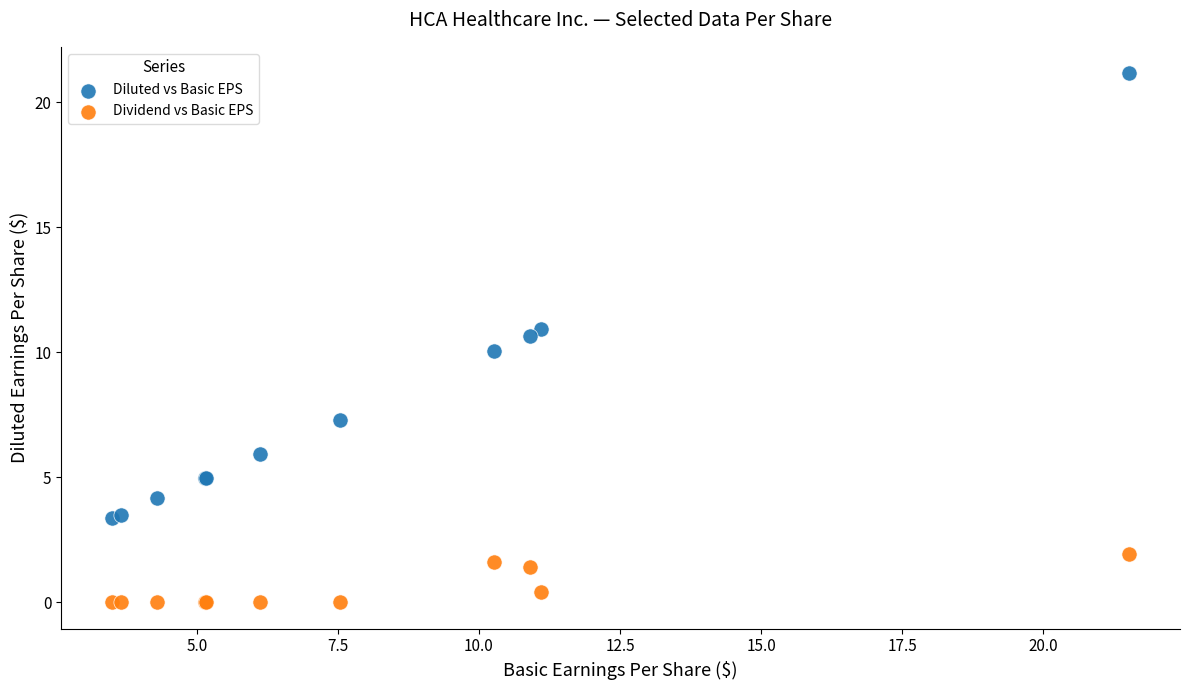

What are all the series names shown in the legend?

Diluted vs Basic EPS, Dividend vs Basic EPS